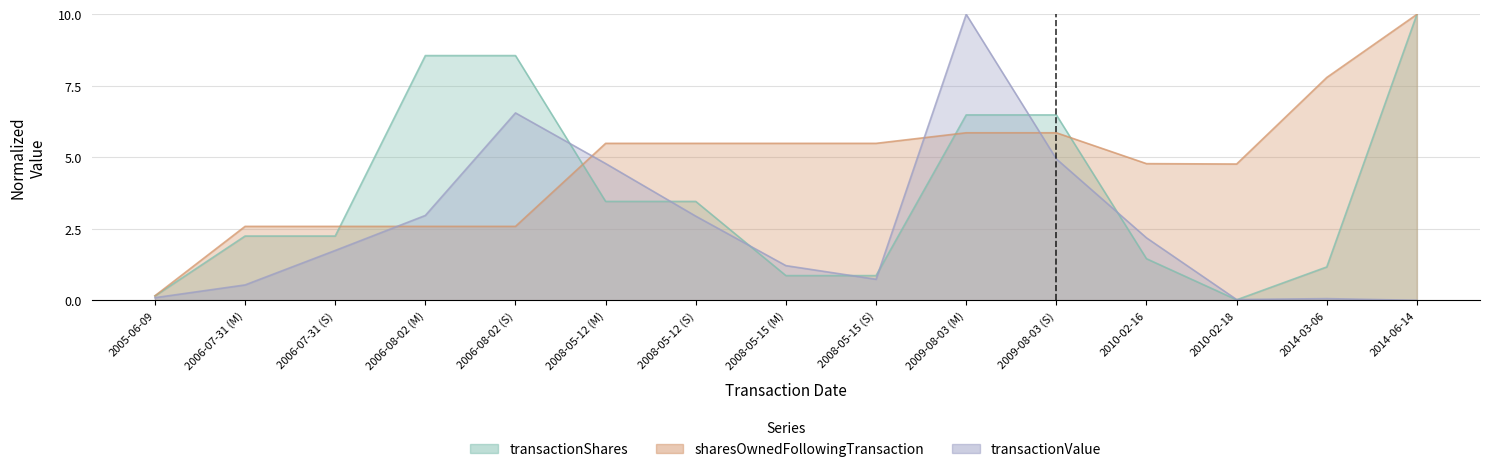

What are all the series names shown in the legend?

transactionShares, sharesOwnedFollowingTransaction, transactionValue